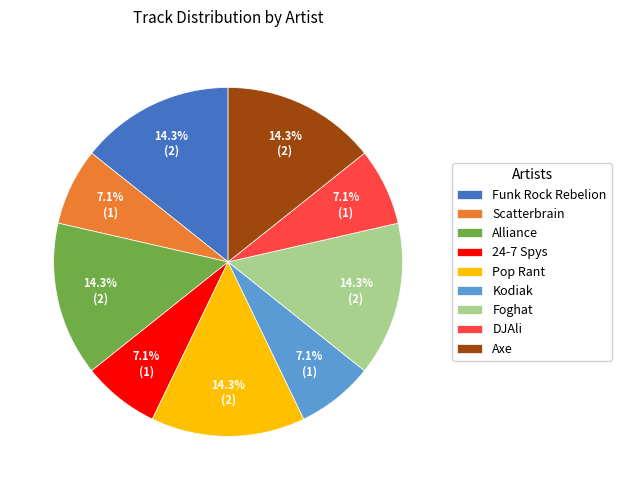

Combined, do Foghat and Pop Rant account for over 50%?

No